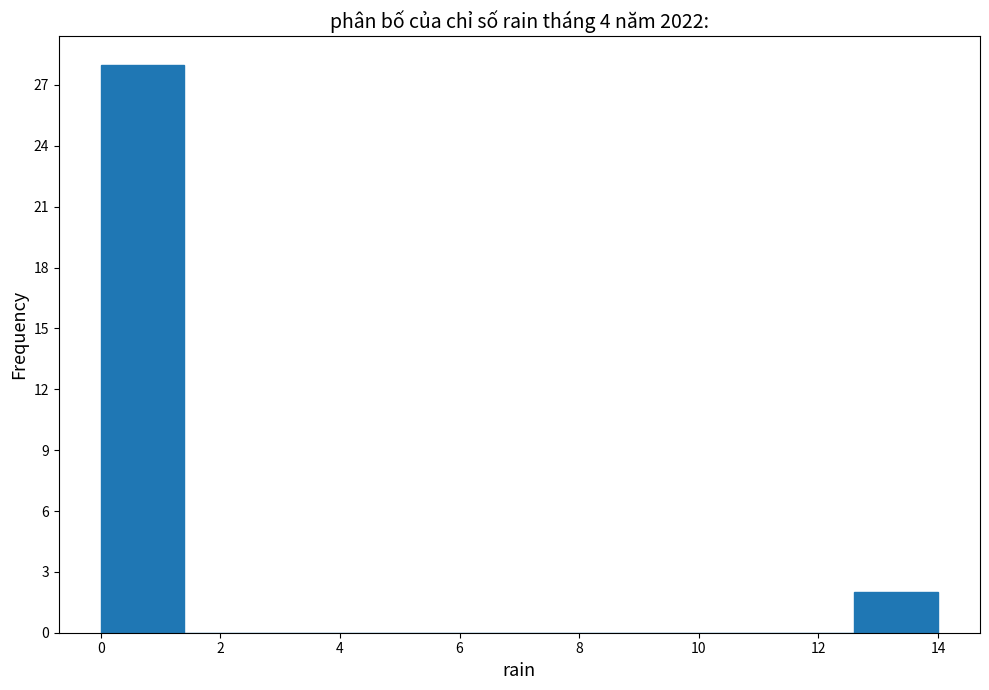

Reading left to right, transcribe this chart: for each bar, give the range it covers on the x-axis and its height. The values are not printed on the chart, so give them approximately, as read against the axis.

0.0 to 1.4: 28
1.4 to 2.8: 0
2.8 to 4.2: 0
4.2 to 5.6: 0
5.6 to 7.0: 0
7.0 to 8.4: 0
8.4 to 9.8: 0
9.8 to 11.2: 0
11.2 to 12.6: 0
12.6 to 14.0: 2